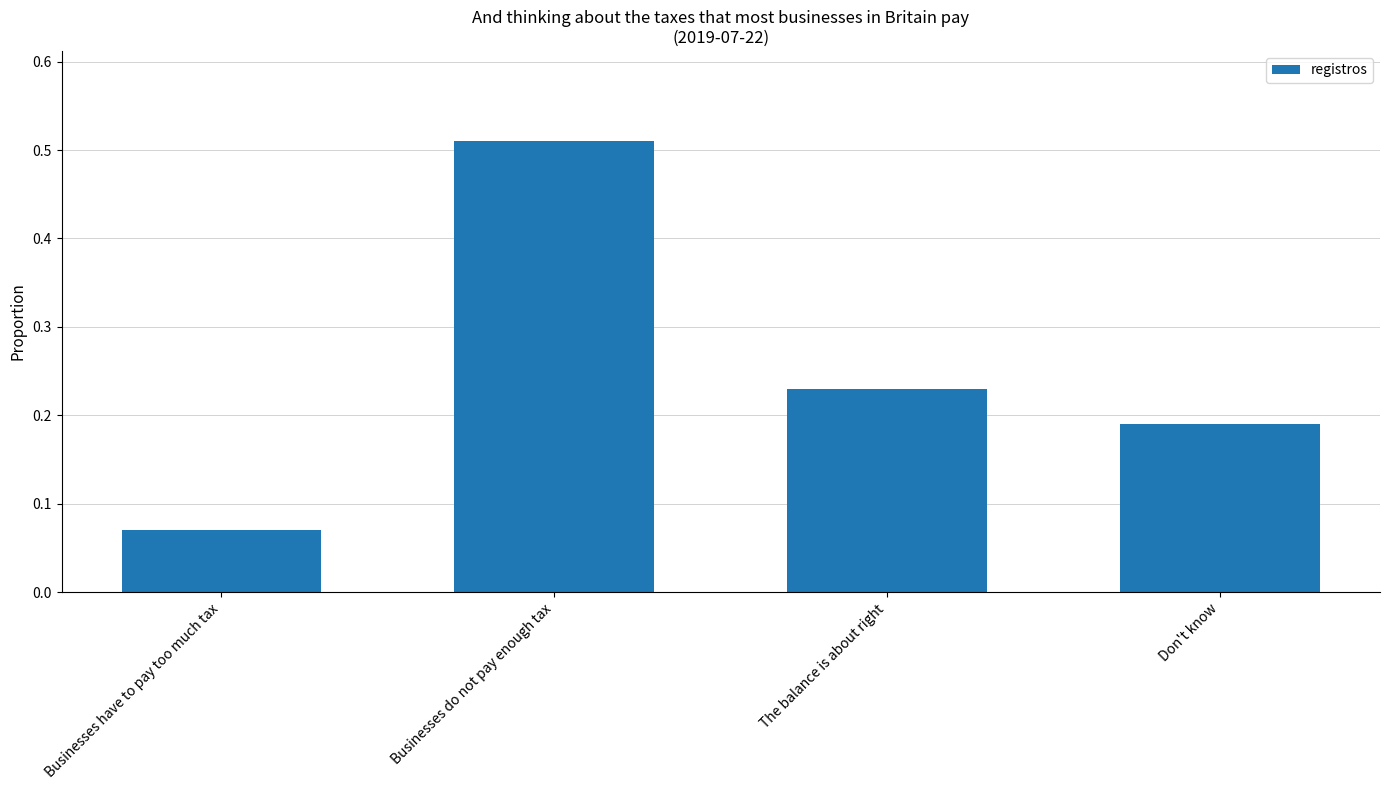

How many values are between 0 and 1?

4